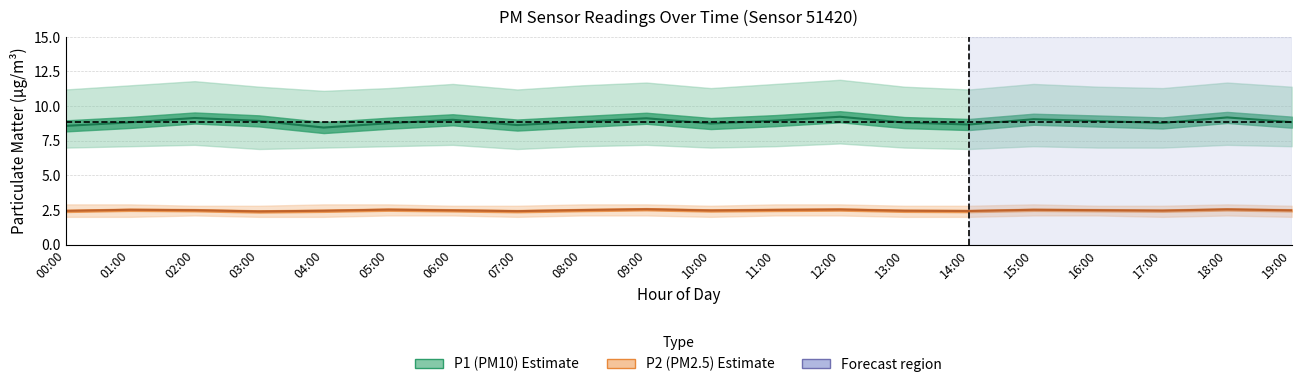

Is this an area chart (filled region under the line)?

No